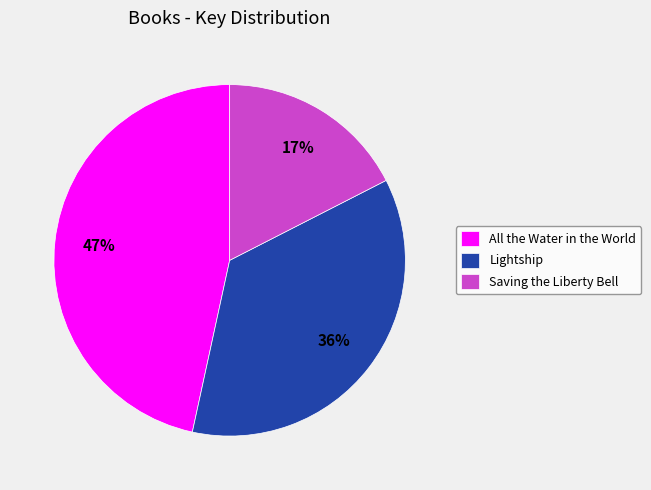

To the nearest percent, what portion does All the Water in the World represent?

47%